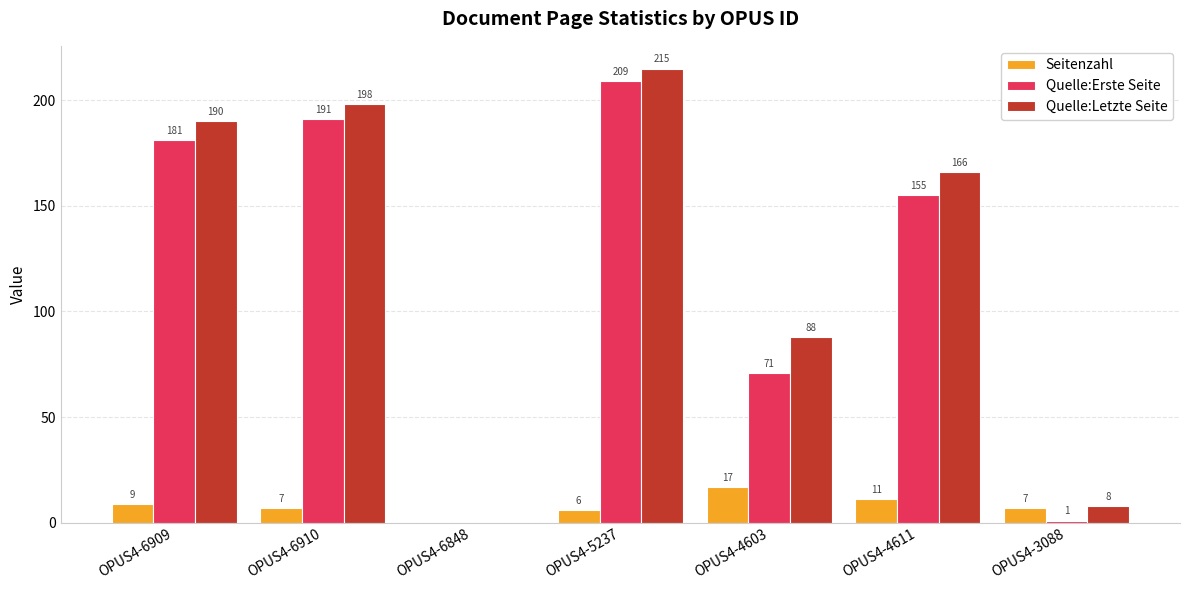

At which label does Seitenzahl first exceed 7?

OPUS4-6909